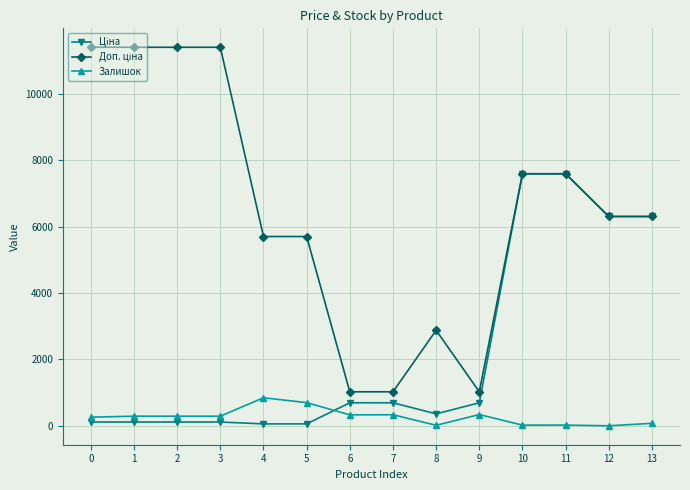

True or false: Залишок has more than 0 interior local peaks.

True